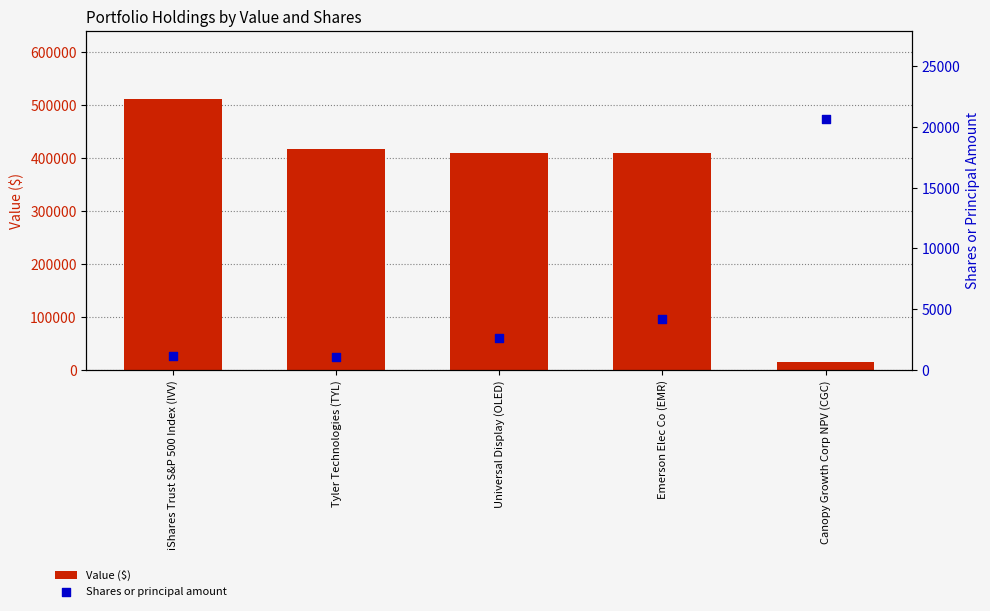

At which category is the sum across all series the highest?

iShares Trust S&P 500 Index (IVV)